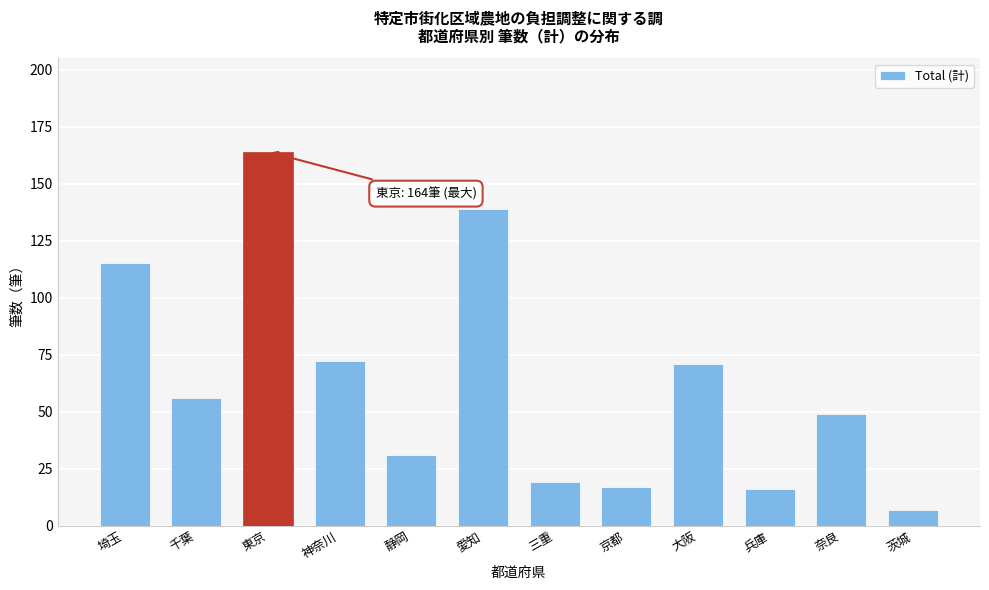

Reading left to right, list all the values displayed in this chart.

埼玉=115	千葉=56	東京=164	神奈川=72	静岡=31	愛知=139	三重=19	京都=17	大阪=71	兵庫=16	奈良=49	茨城=7